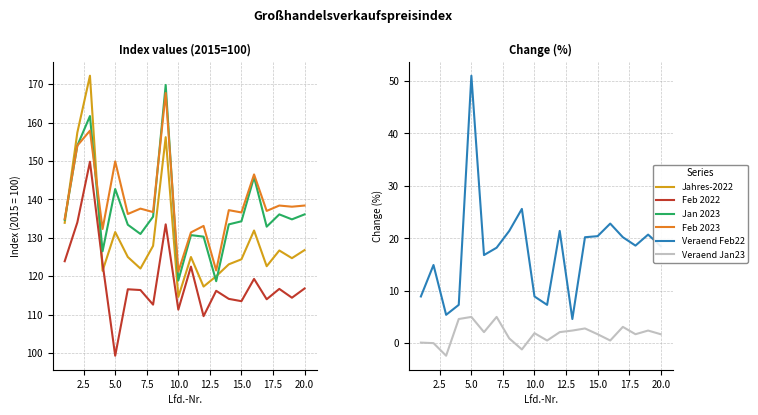

After their last crossing, which series has the higher values: Feb 2023 or Jahres-2022?

Feb 2023